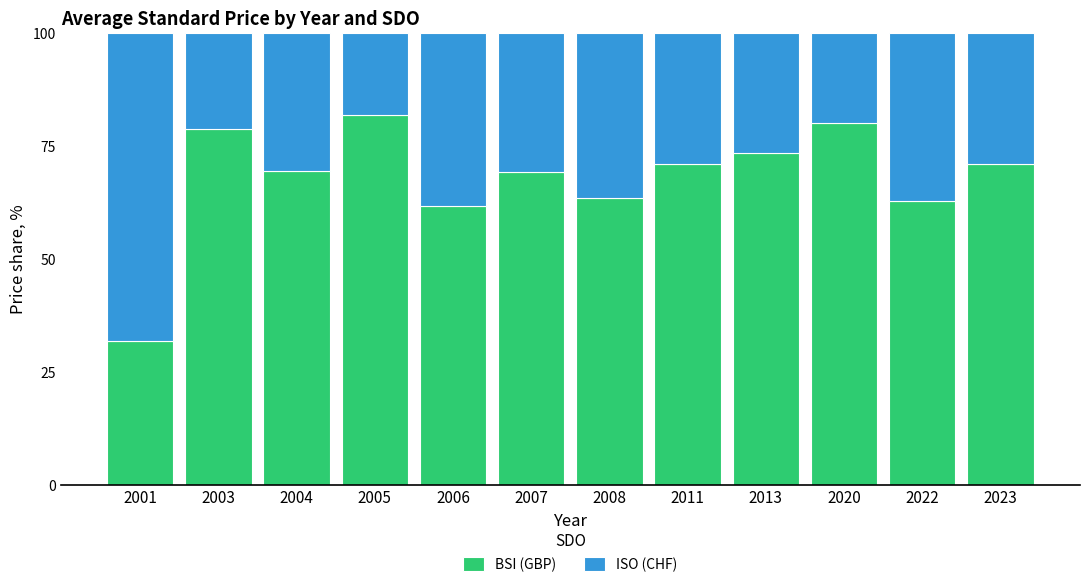

What is the sum of the BSI (GBP) values at 2022 and 2023?

133.6